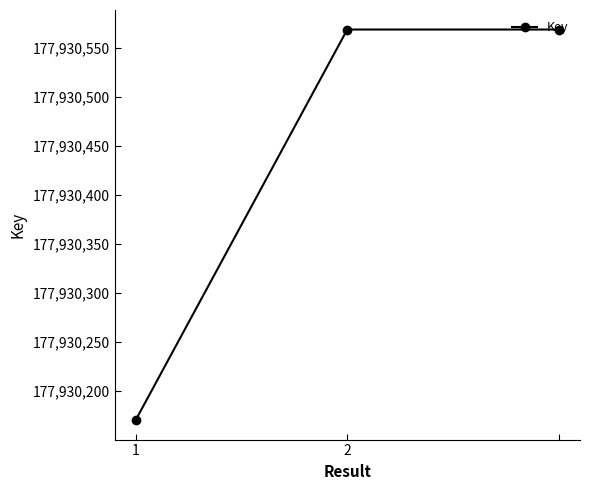

What is the minimum value shown in the chart?

177930170